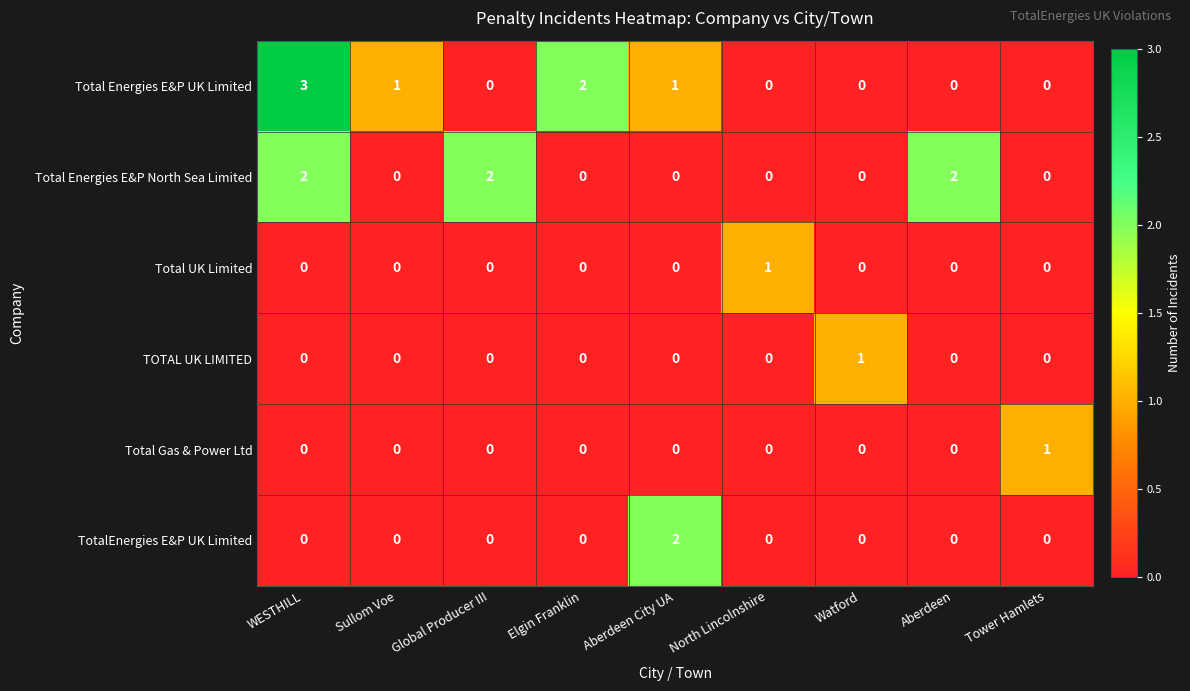

Which series has the largest total across all categories?

Total Energies E&P UK Limited